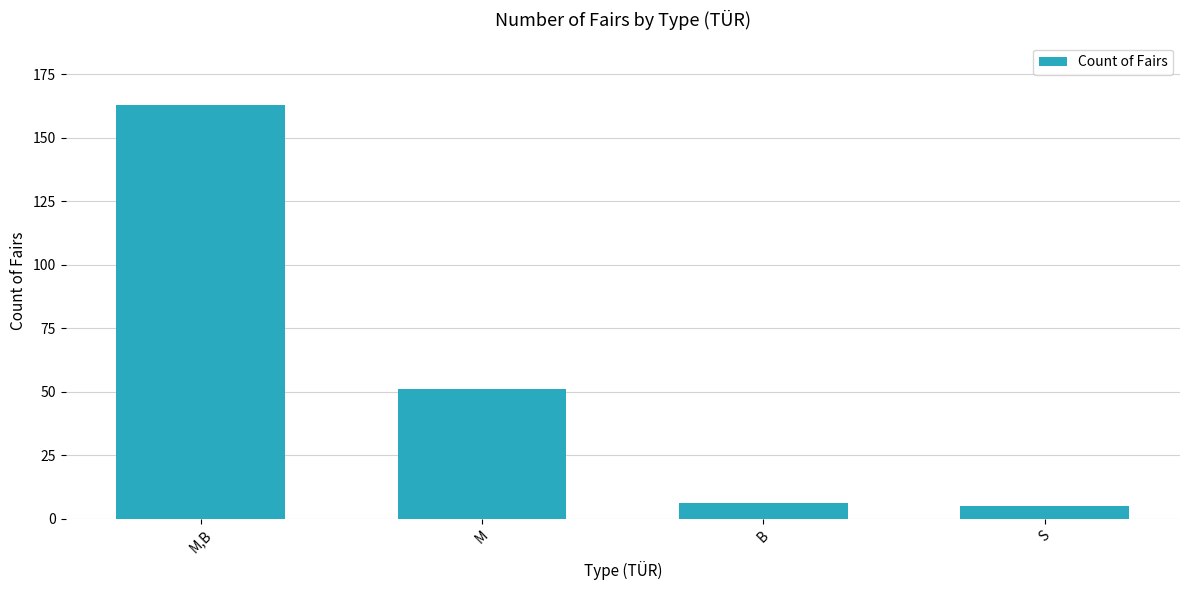

How many data points does each series have?

4